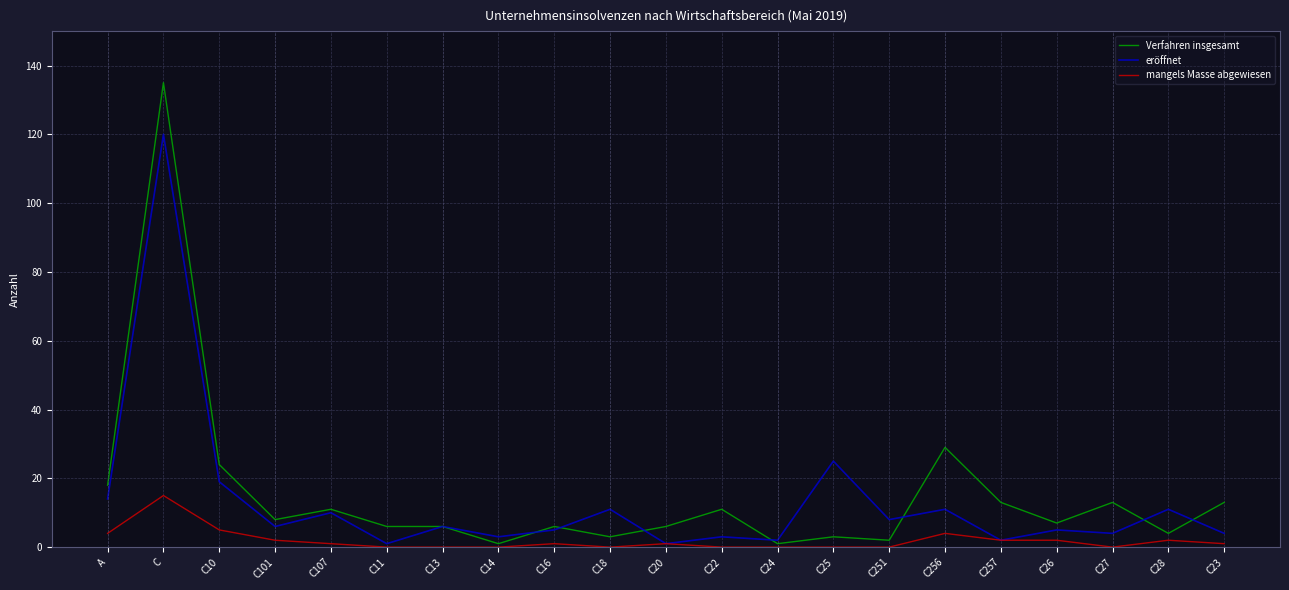

What is the total value across all series at C101?

16